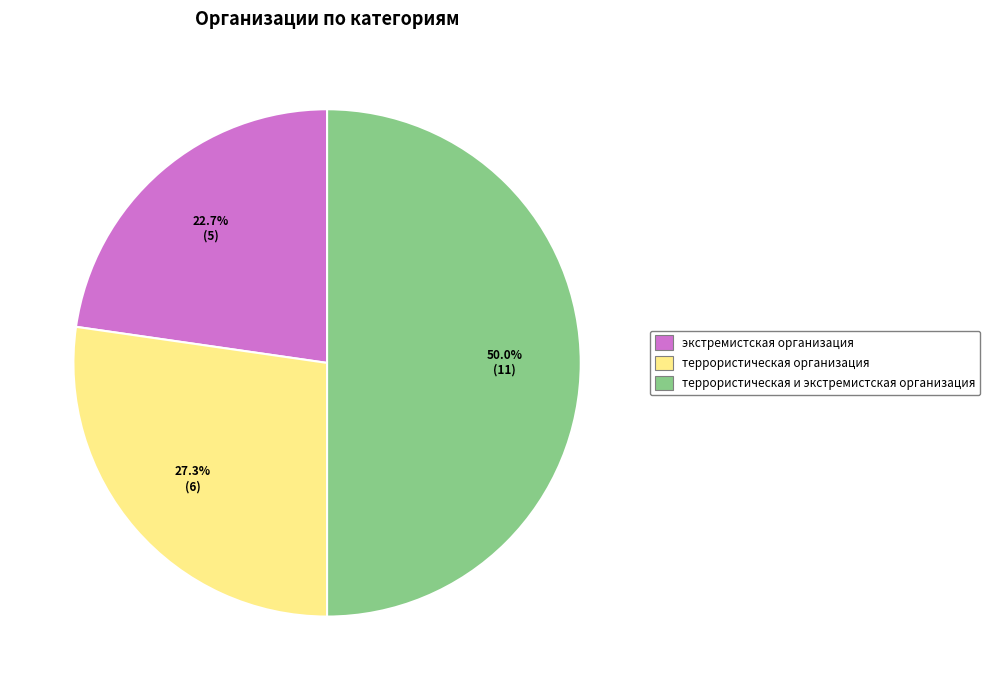

How many segments does this pie chart have?

3